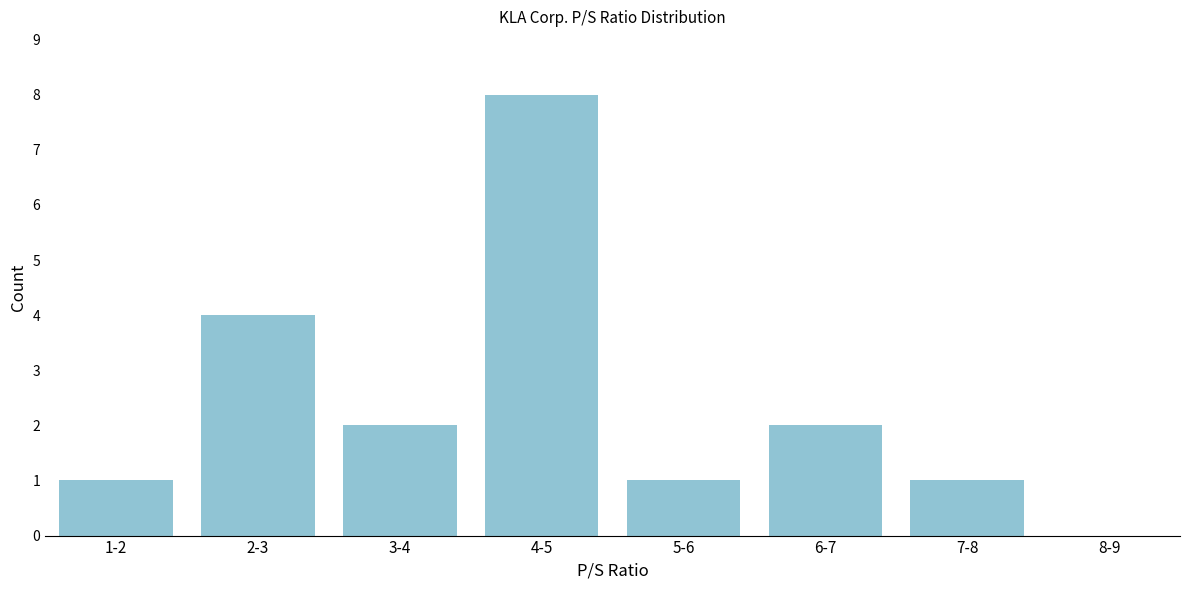

Reading right to left, list all the values displayed in this chart.

8-9=0	7-8=1	6-7=2	5-6=1	4-5=8	3-4=2	2-3=4	1-2=1